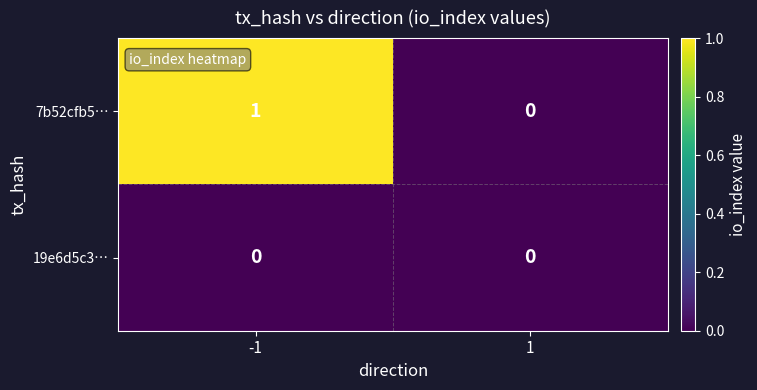

Reading right to left, transcribe all the data shown in this chart.

7b52cfb5…: 1=0	-1=1
19e6d5c3…: 1=0	-1=0